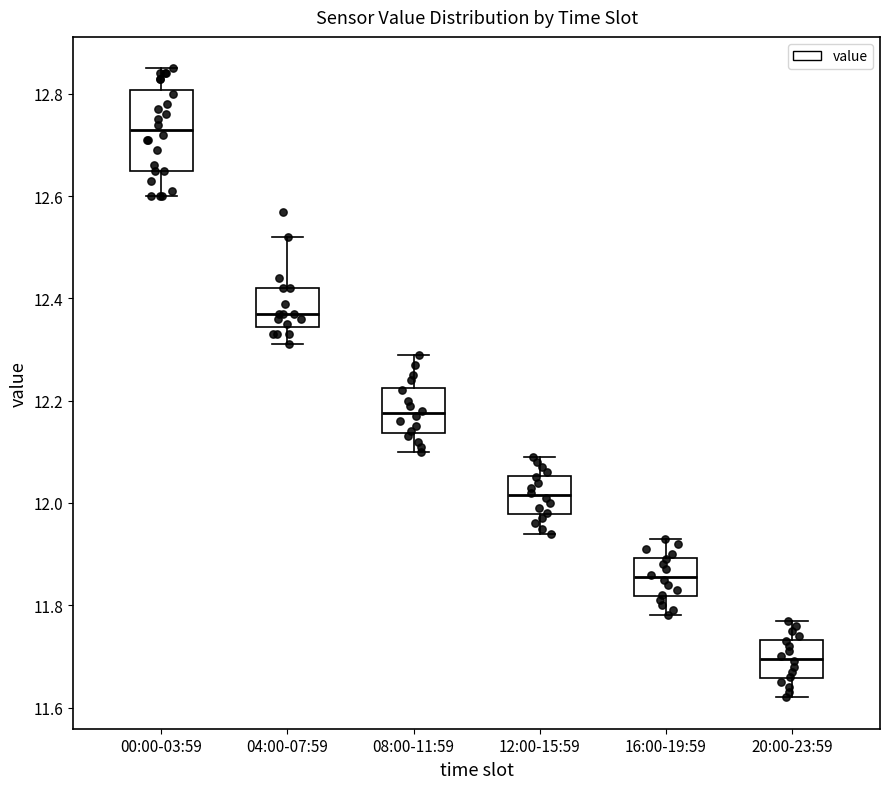

Which box is the tallest, from its lower edge to its upper edge?

00:00-03:59